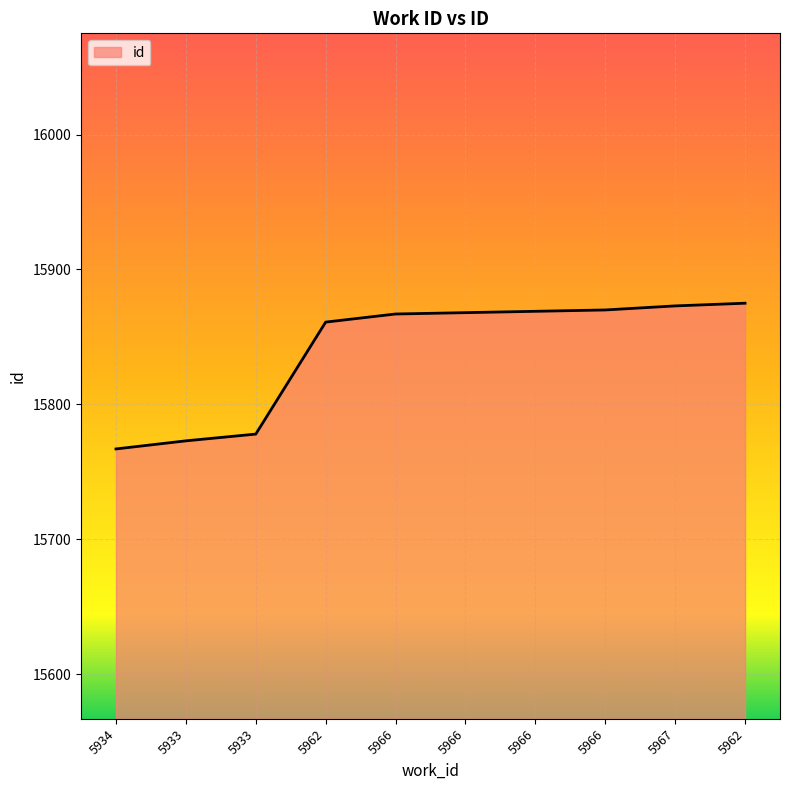

What is the label of the 5th point from the left?

5966